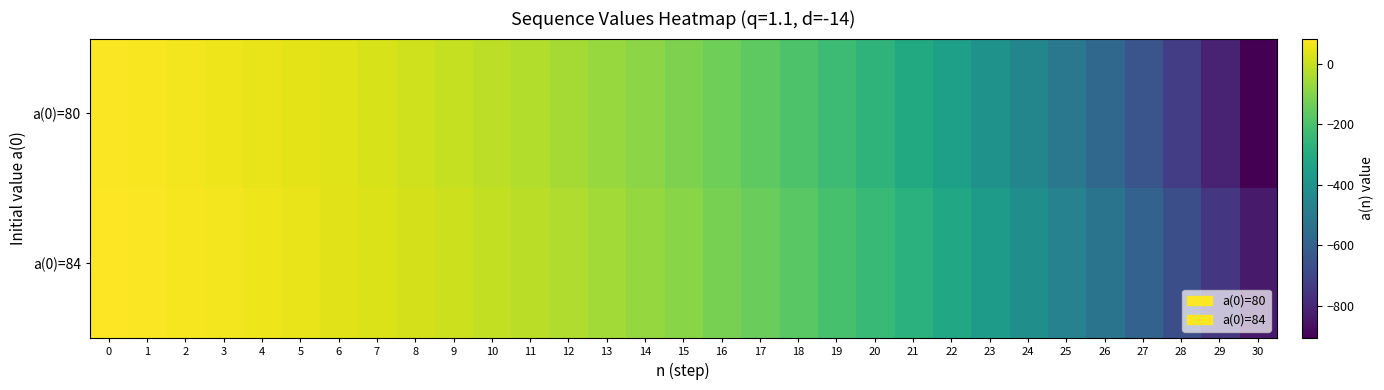

How many values in the a(0)=80 series exceed -110?

15